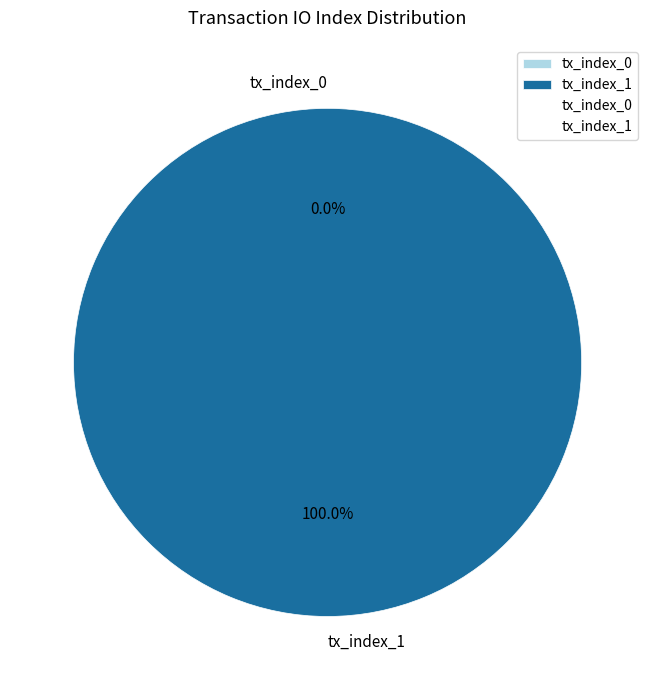

Rank the categories by value from highest to lowest.

tx_index_1, tx_index_0